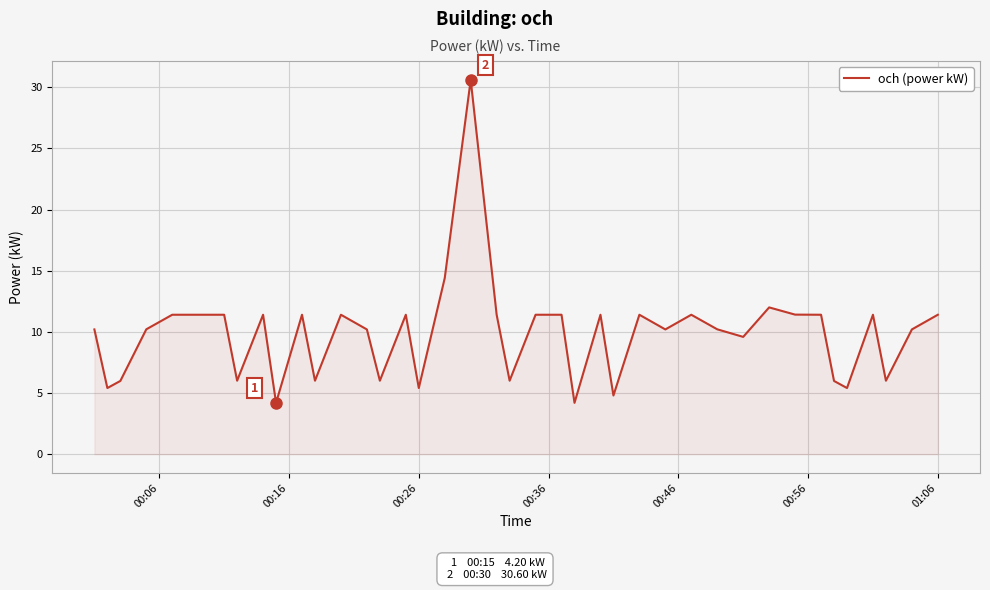

What is the smallest value displayed?

4.2